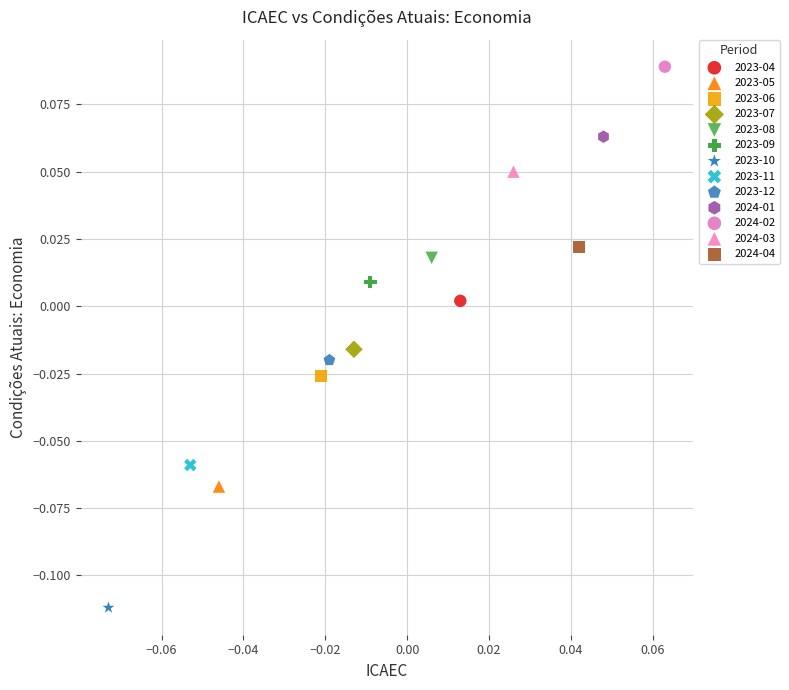

What are all the series names shown in the legend?

2023-04, 2023-05, 2023-06, 2023-07, 2023-08, 2023-09, 2023-10, 2023-11, 2023-12, 2024-01, 2024-02, 2024-03, 2024-04